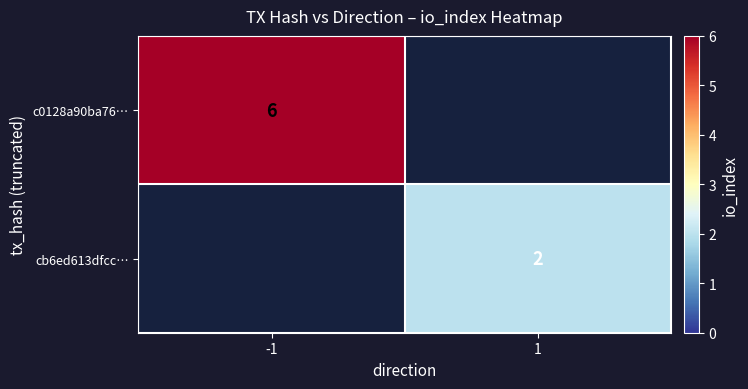

Is the value of c0128a90ba76… at -1 greater than the value of cb6ed613dfcc… at 1?

Yes